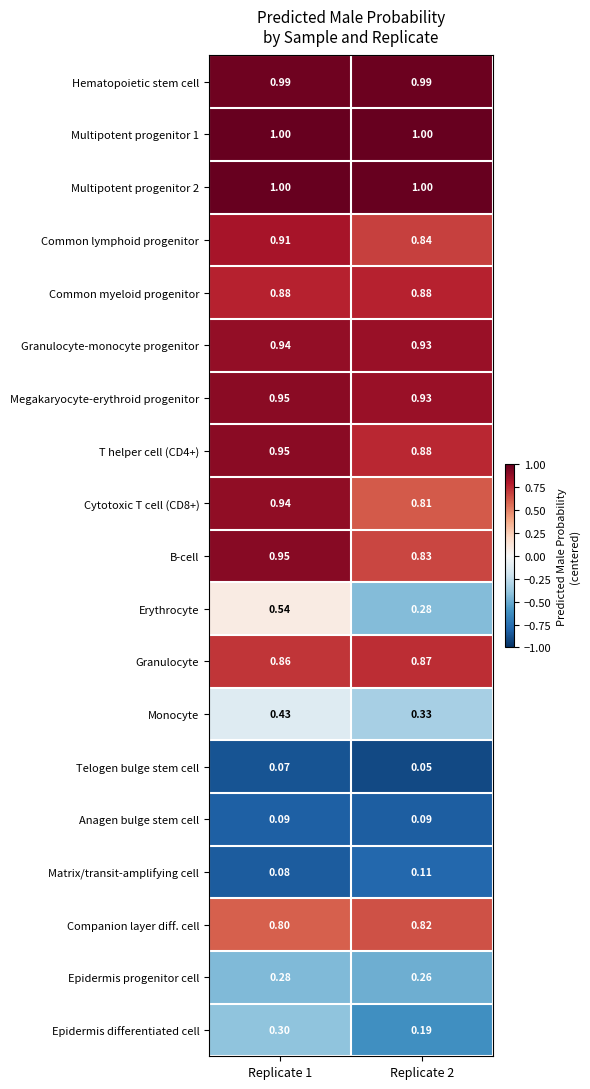

Between Replicate 1 and Replicate 2, which series saw the biggest shift?

Erythrocyte